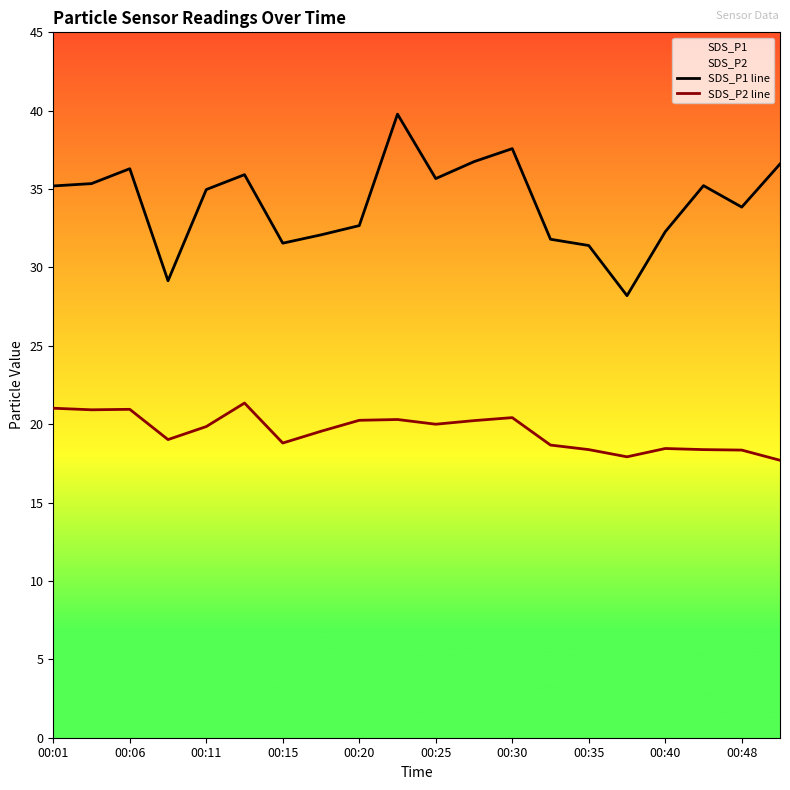

Which series has the largest total across all categories?

SDS_P1 line